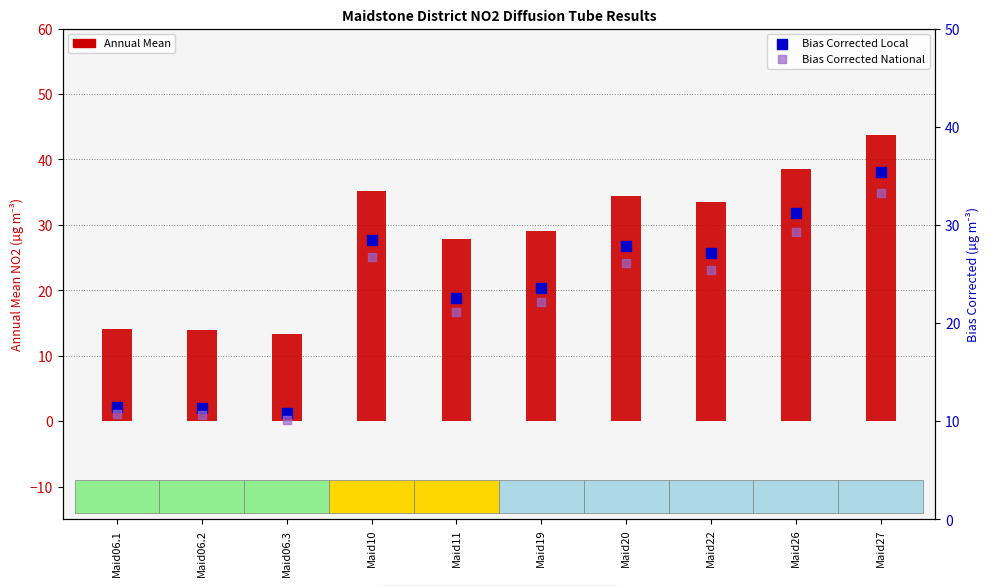

Which series has the largest Y range (max minus min)?

Annual Mean